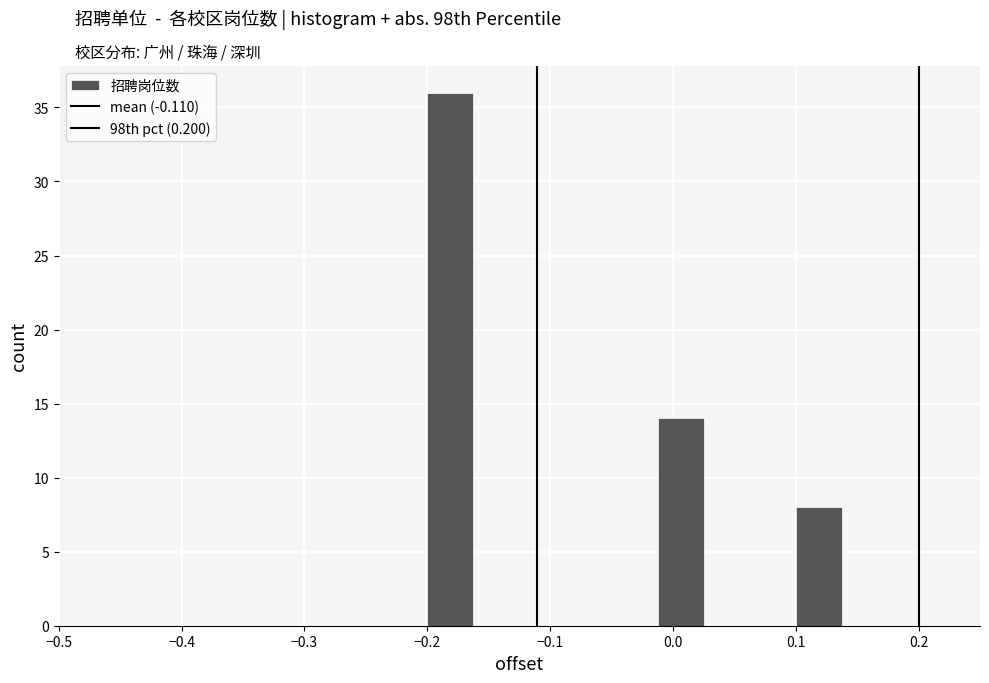

Read against the x-axis, roughly where is the centre of the tallest bar?

-0.18